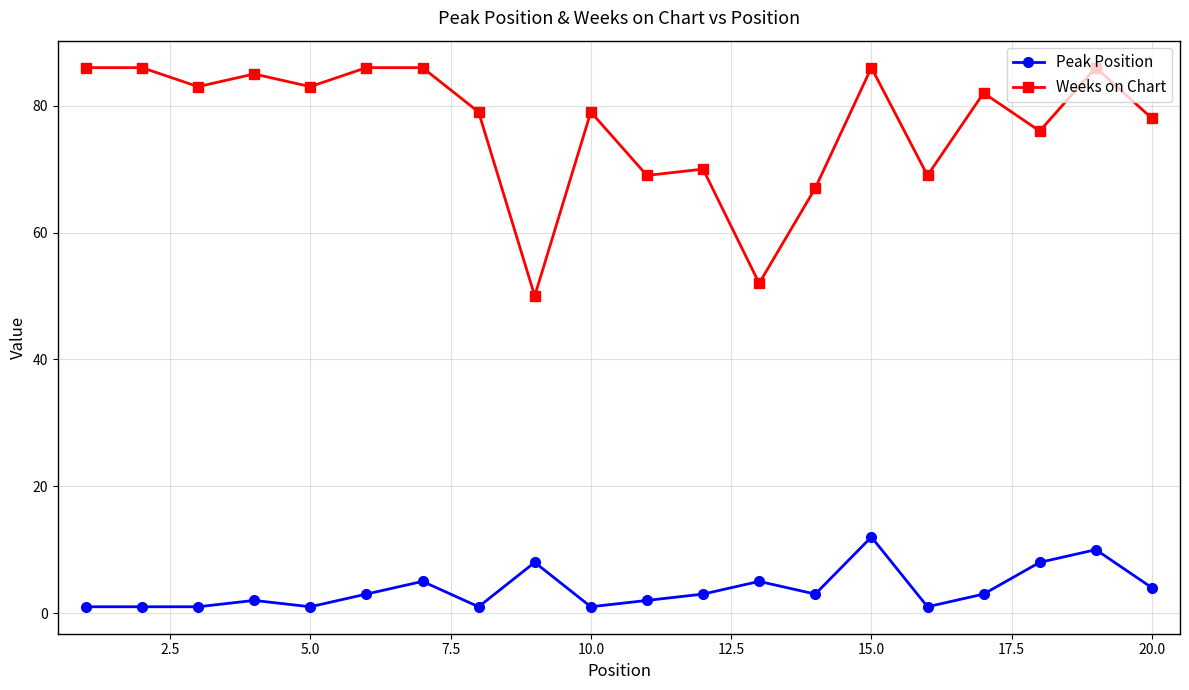

True or false: Weeks on Chart has more than 2 points higher than both neighbors.

True